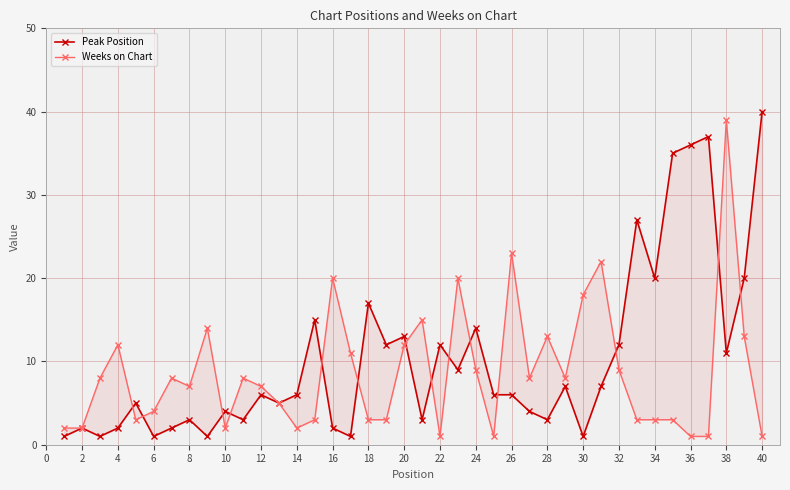

How many intersections are there between Peak Position and Weeks on Chart?

14